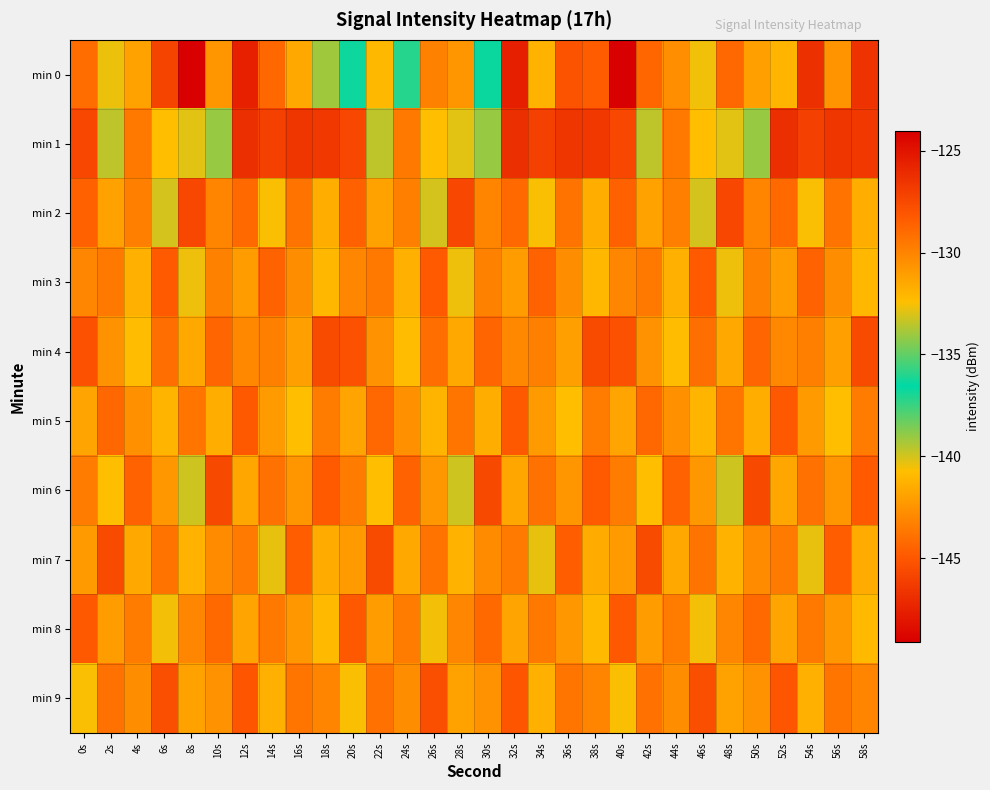

At which category is the sum across all series the highest?

32s